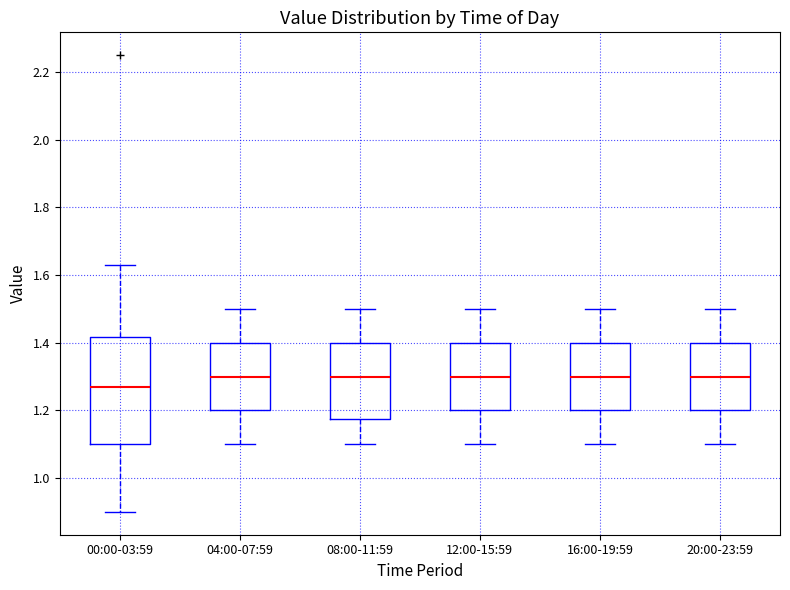

Which box's median line is the lowest?

00:00-03:59